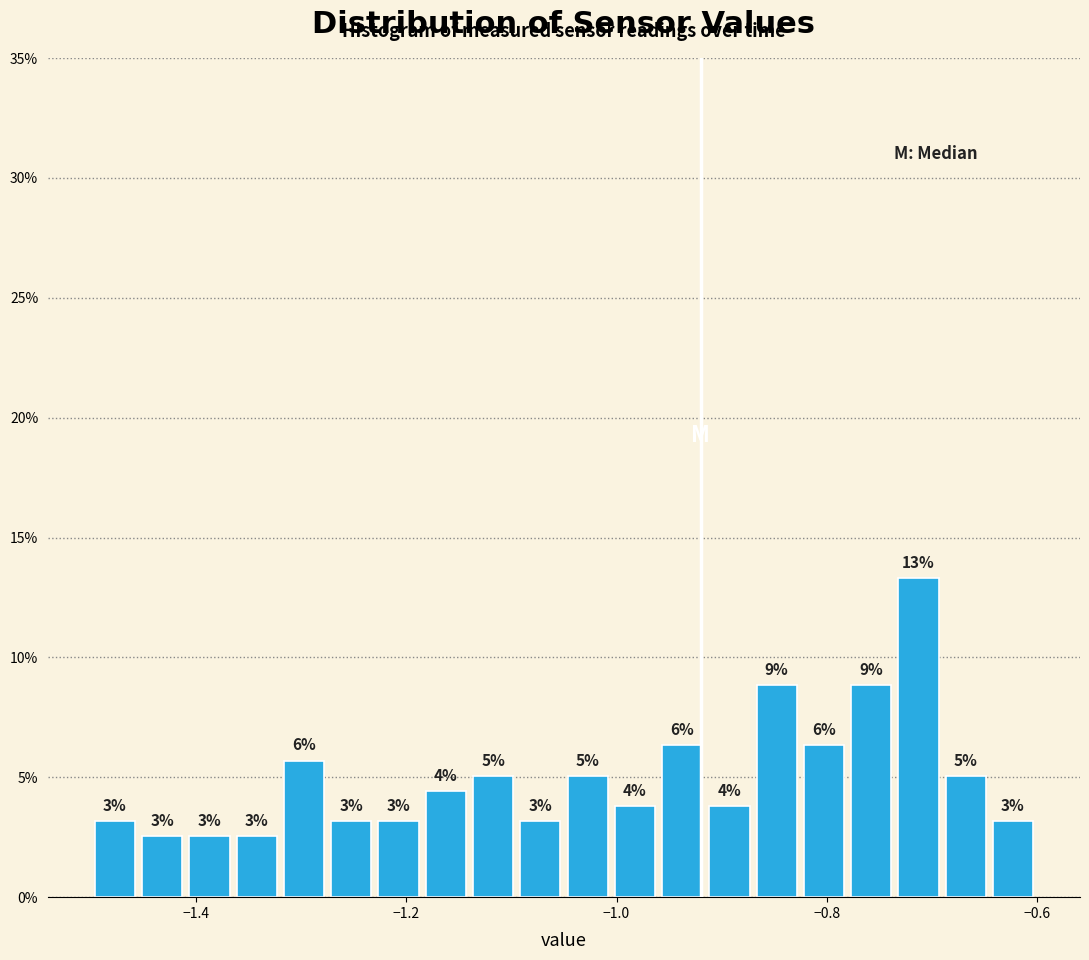

Around what value on the x-axis is the tallest bar? Give the approximate position of its centre, as read against the axis.

-0.72